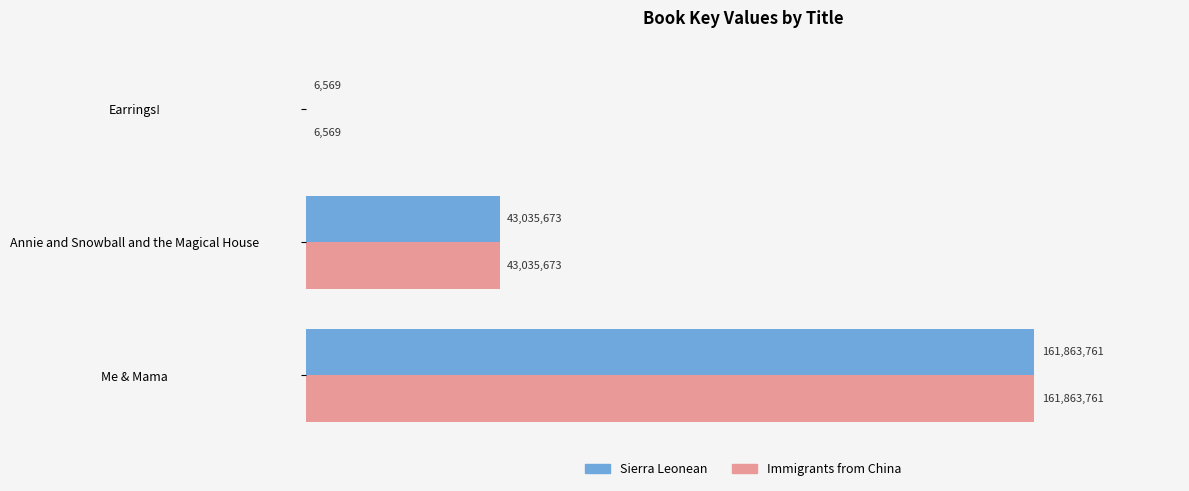

What is the sum of all Sierra Leonean values?

204906003